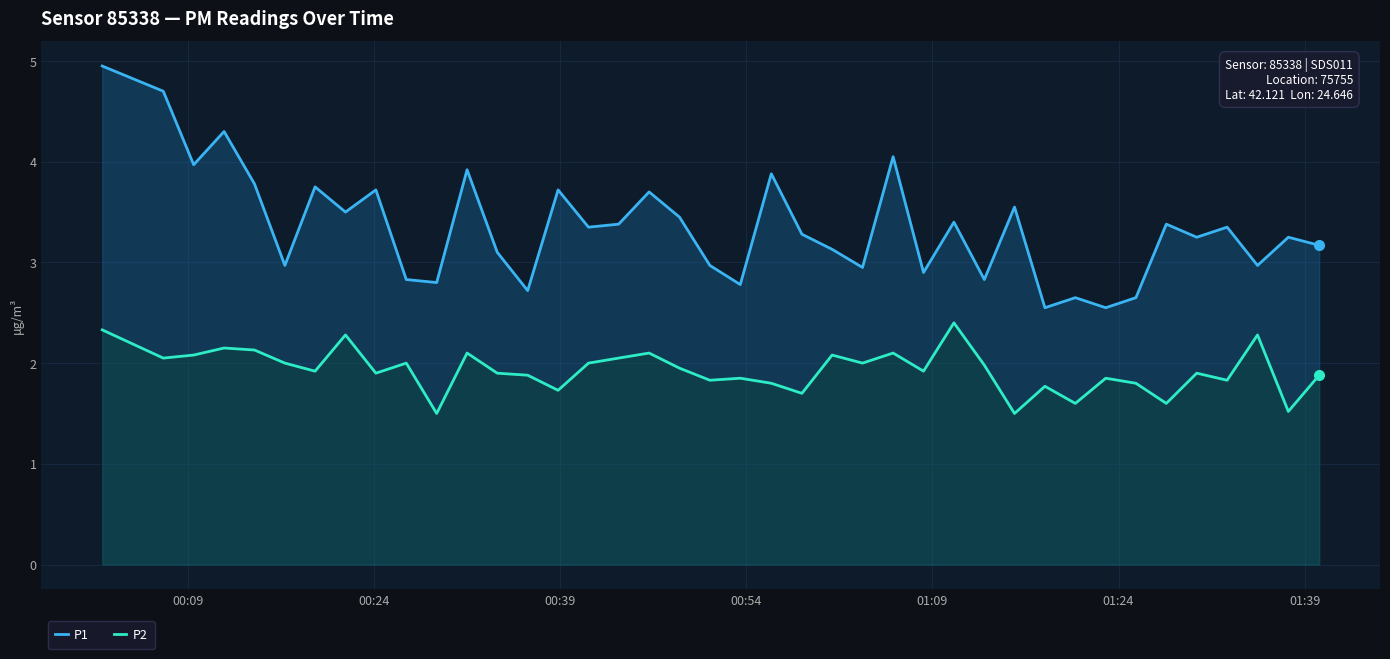

Which series has the largest total across all categories?

P1